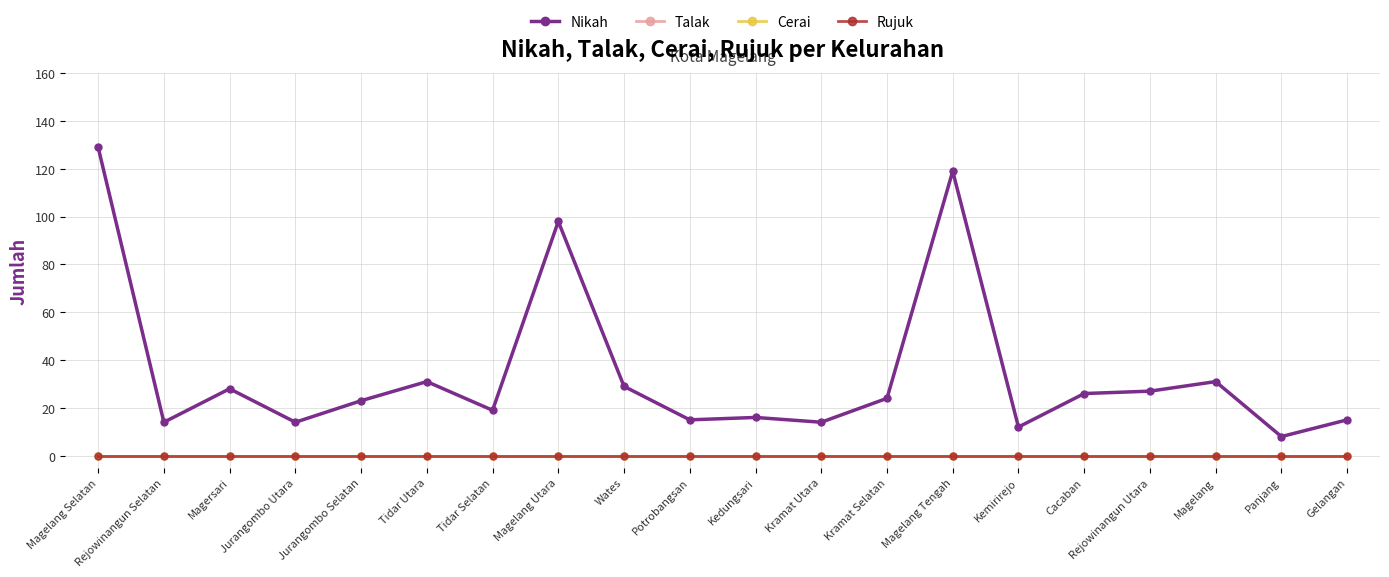

Is this an area chart (filled region under the line)?

No